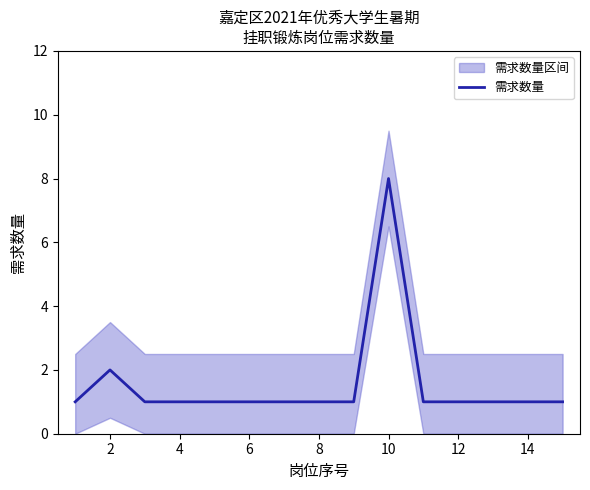

Is it true that 需求数量 equals 8 at 10?

True